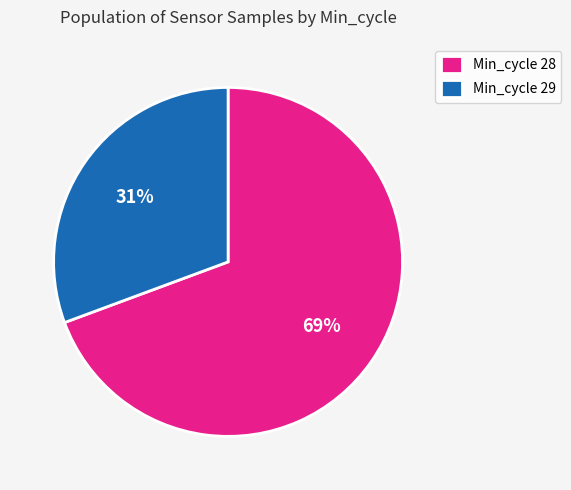

Count the number of slices in the pie.

2